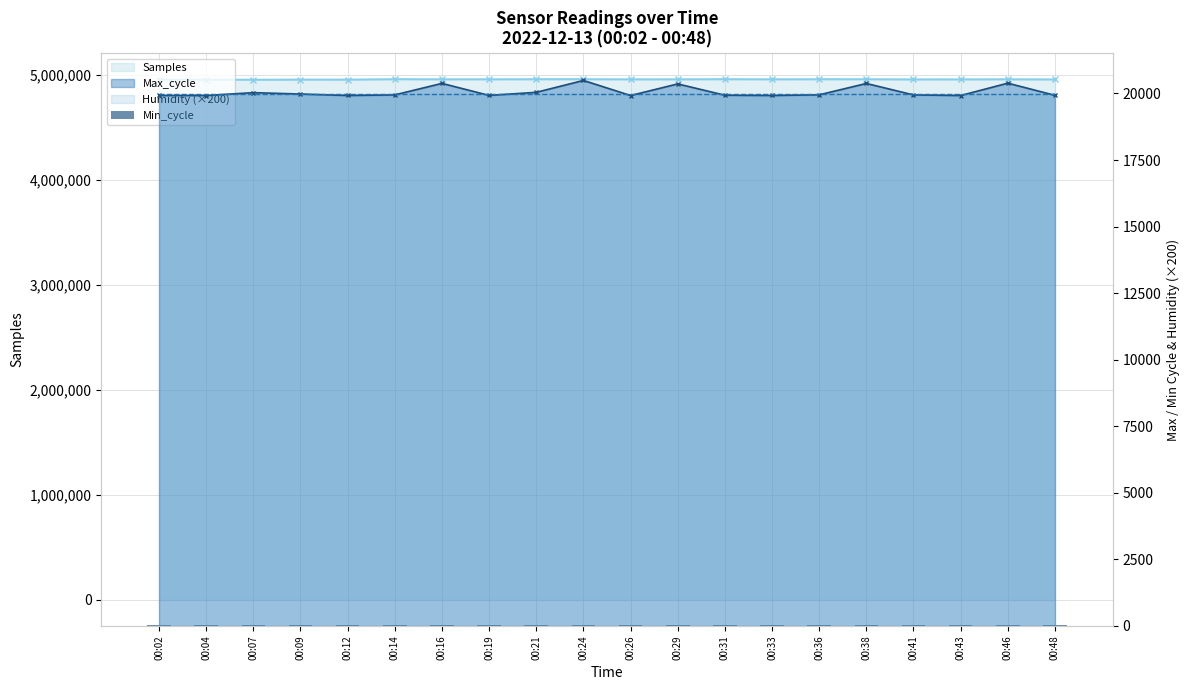

Which label corresponds to the smallest value in the chart?

00:12